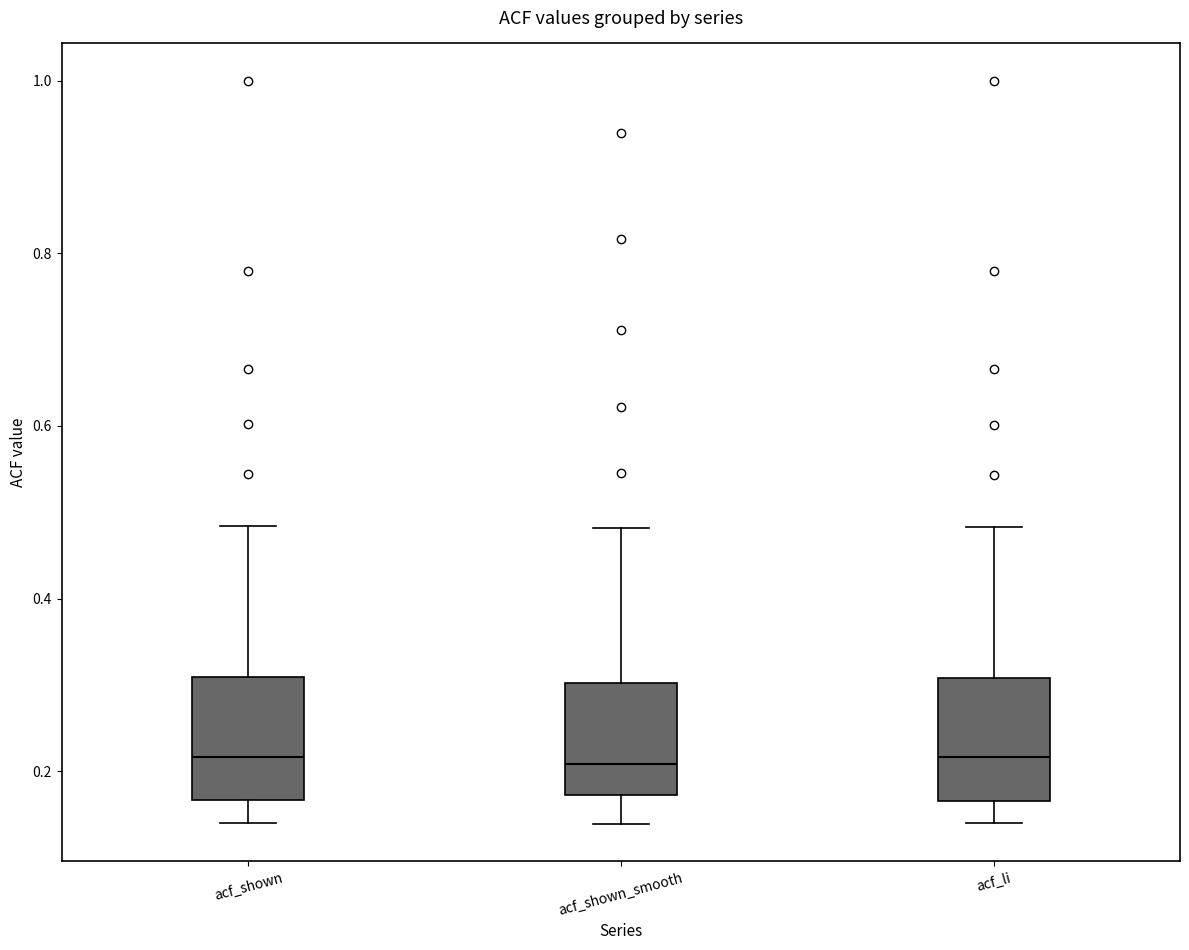

Reading left to right, read every box against the y-axis: the position of its median line, the range the box covers, and the ends of its whiskers. The values are not printed on the chart, so give them approximately, as read against the axis.

acf_shown: median 0.22, box 0.16 to 0.30, whiskers 0.14 to 0.48
acf_shown_smooth: median 0.20, box 0.18 to 0.30, whiskers 0.14 to 0.48
acf_li: median 0.22, box 0.16 to 0.30, whiskers 0.14 to 0.48